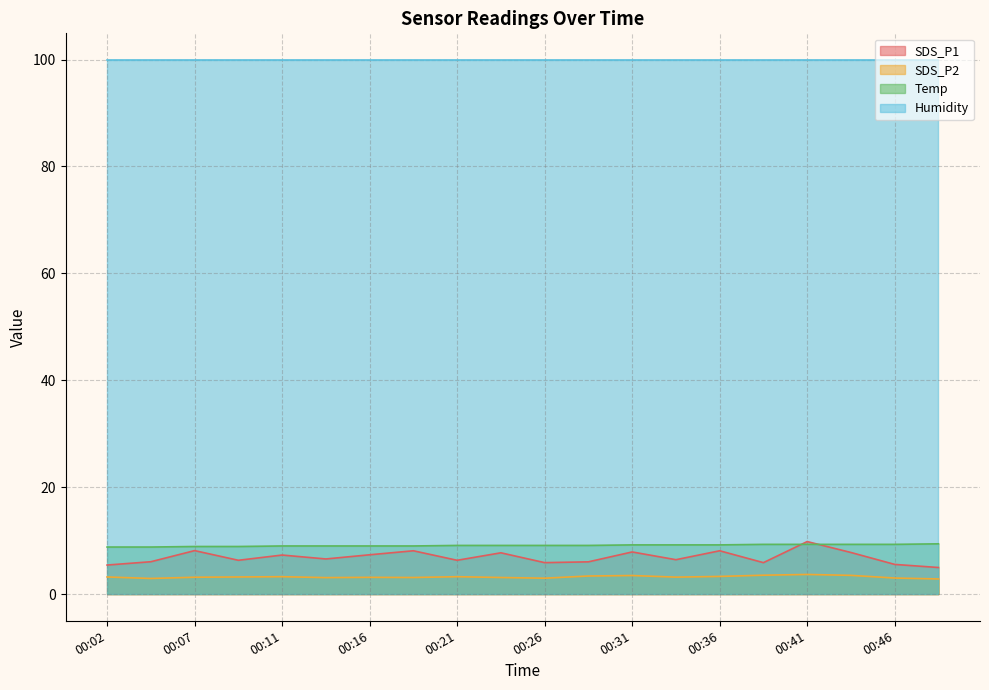

What is the lowest value of the Humidity series?

99.9